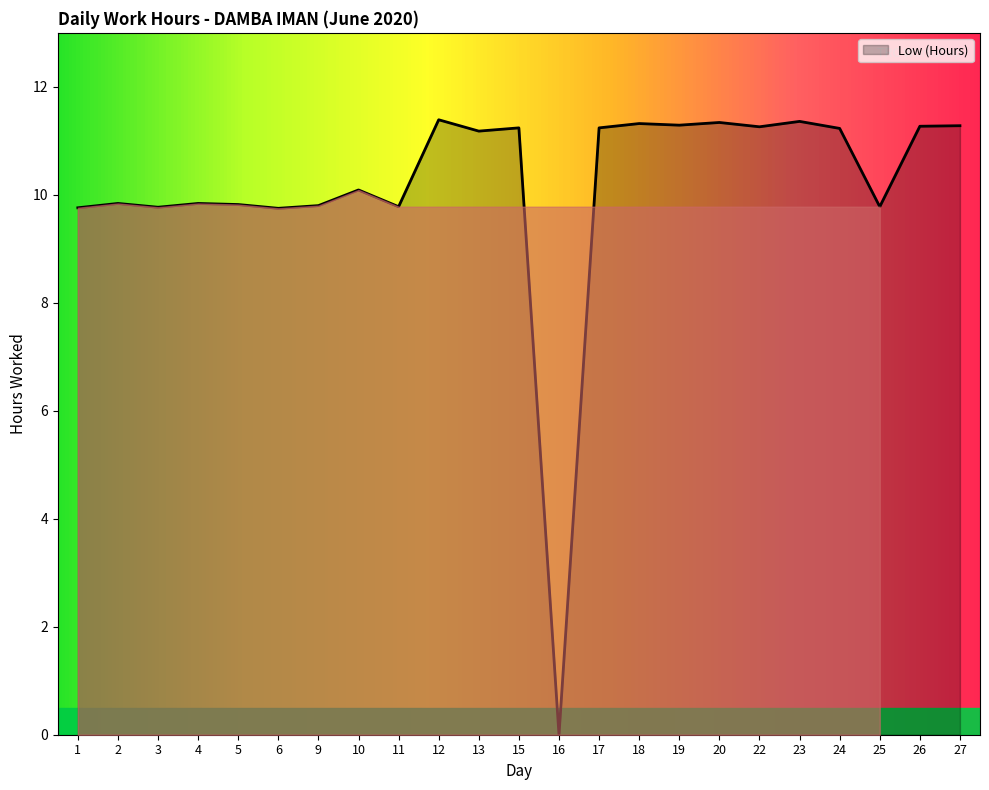

What is the difference between the maximum and minimum values?

11.4